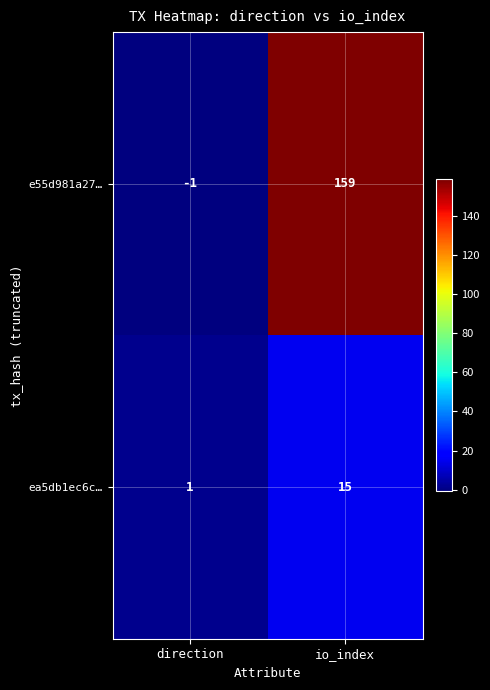

What is the sum of all ea5db1ec6c… values?

16